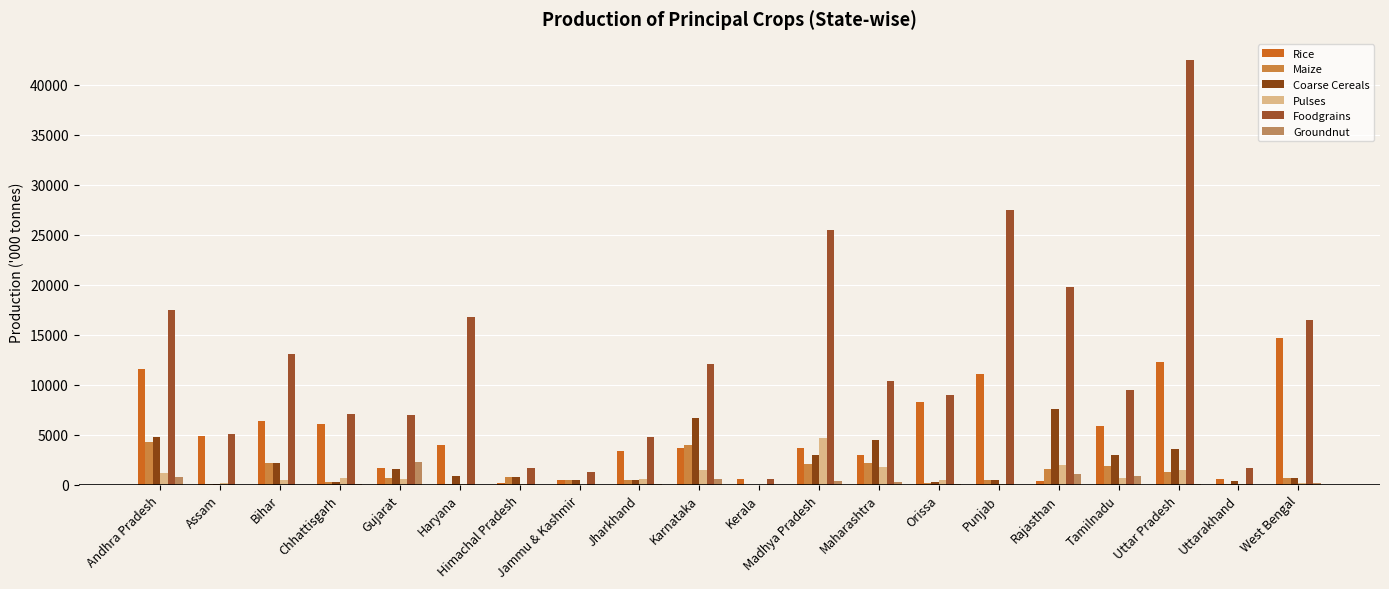

What is the difference between the second highest and minimum values in the Maize series?

3914.7